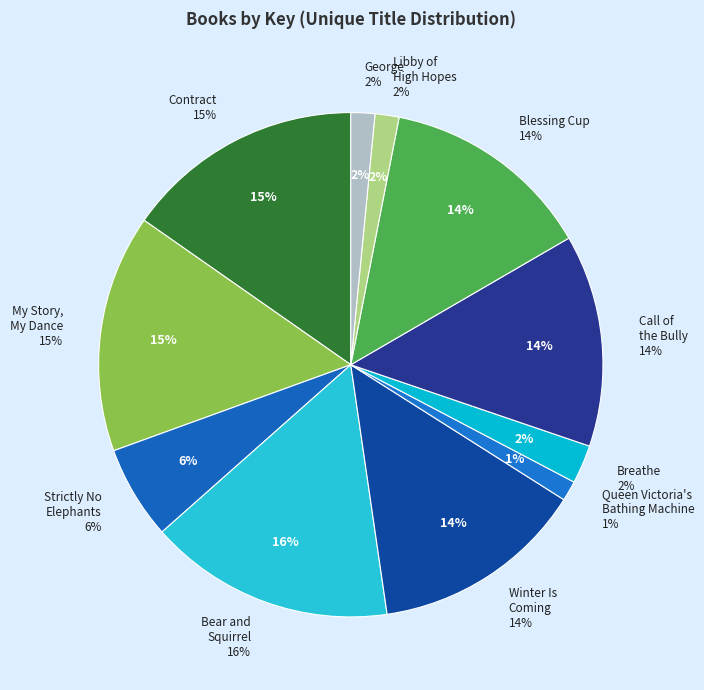

How many segments does this pie chart have?

11